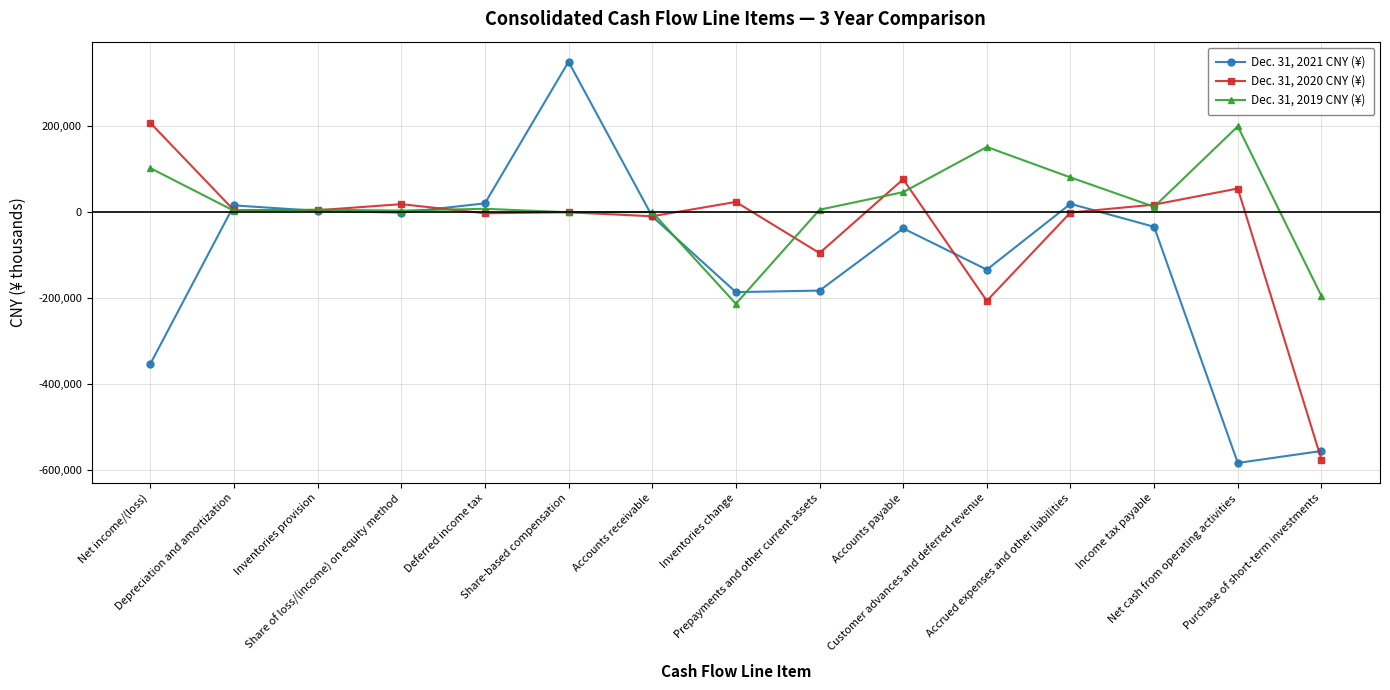

Which series has the largest total across all categories?

Dec. 31, 2019 CNY (¥)